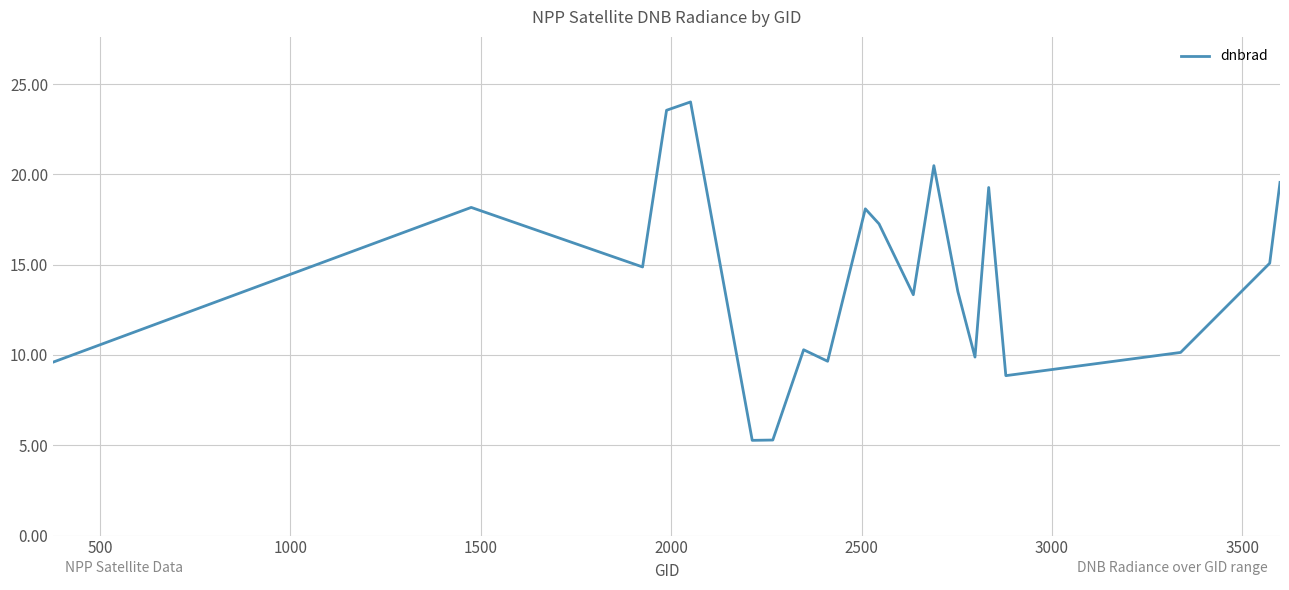

What is the greatest value displayed?

24.0